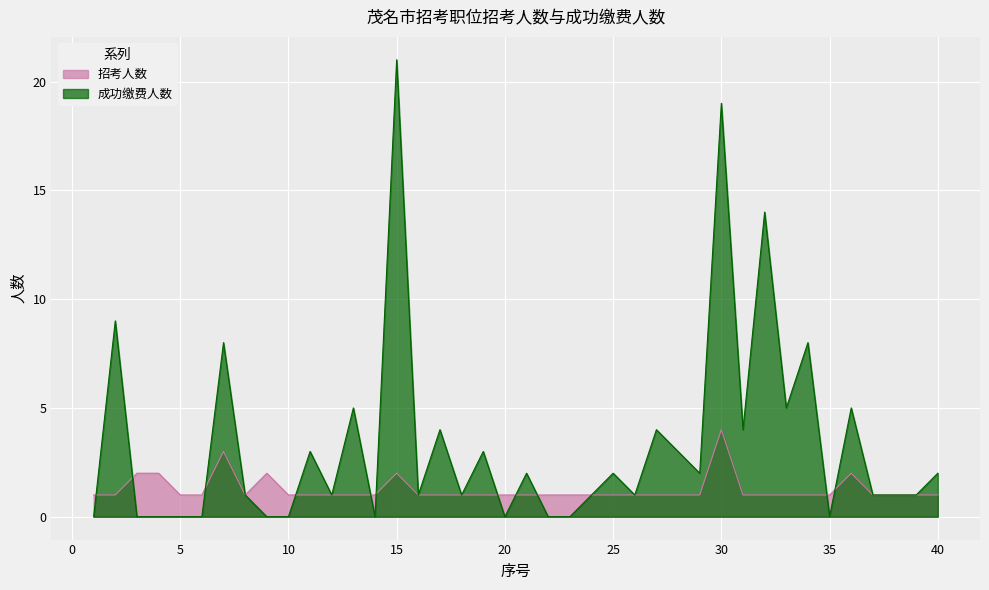

At which label is 招考人数 closest to 2?

3